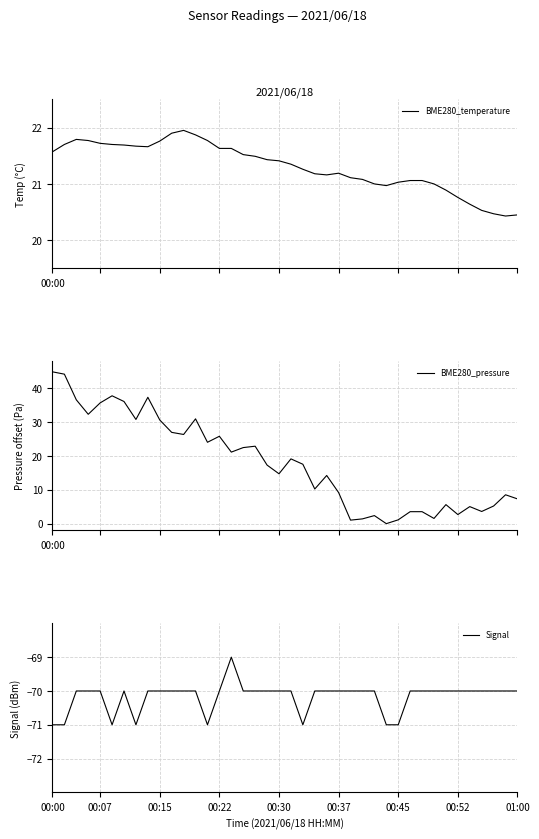

The BME280_pressure series shows 12.1 at 39. True or false?

False